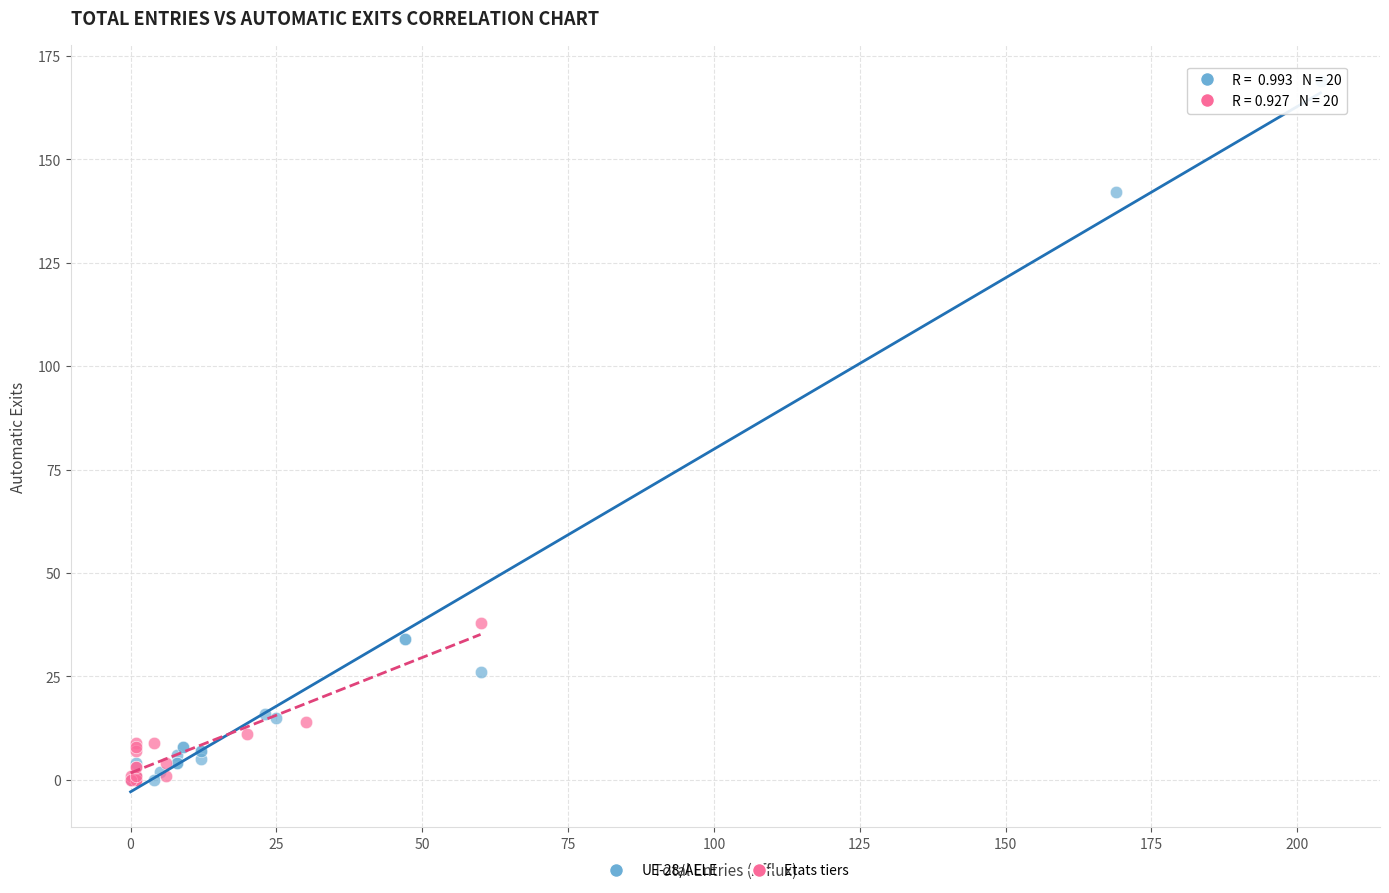

Which series reaches the maximum Y coordinate?

UE-28/AELE